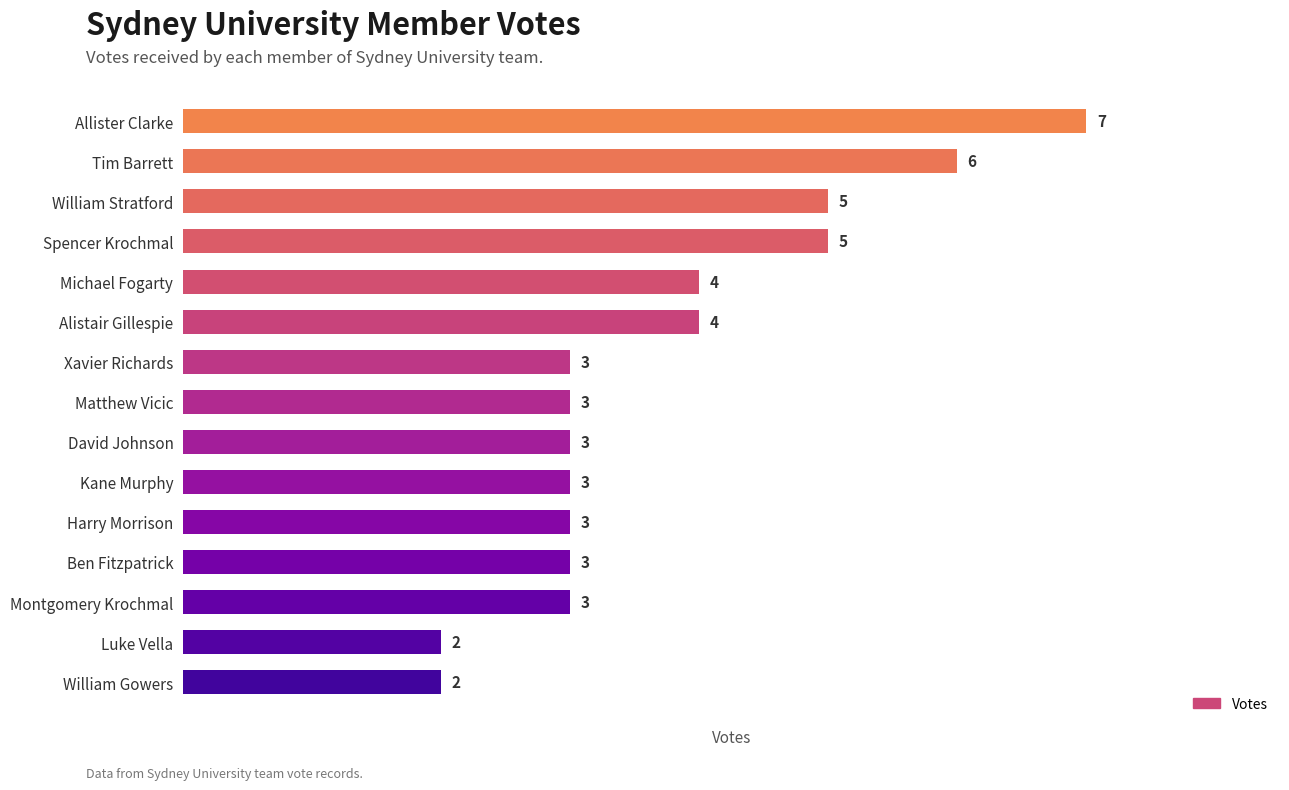

Count the values in the range 3 to 5.

11